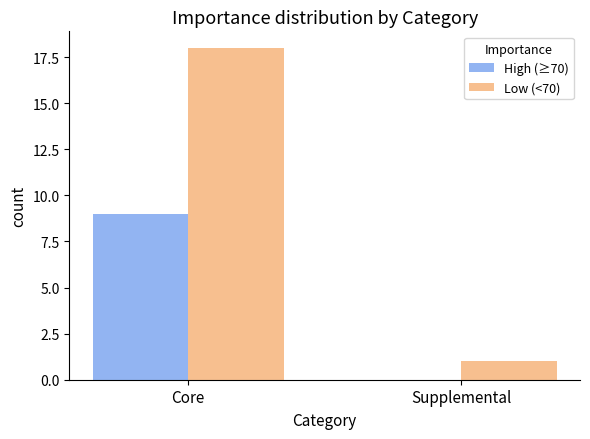

What is the sum of the High (≥70) values at Supplemental and Core?

9